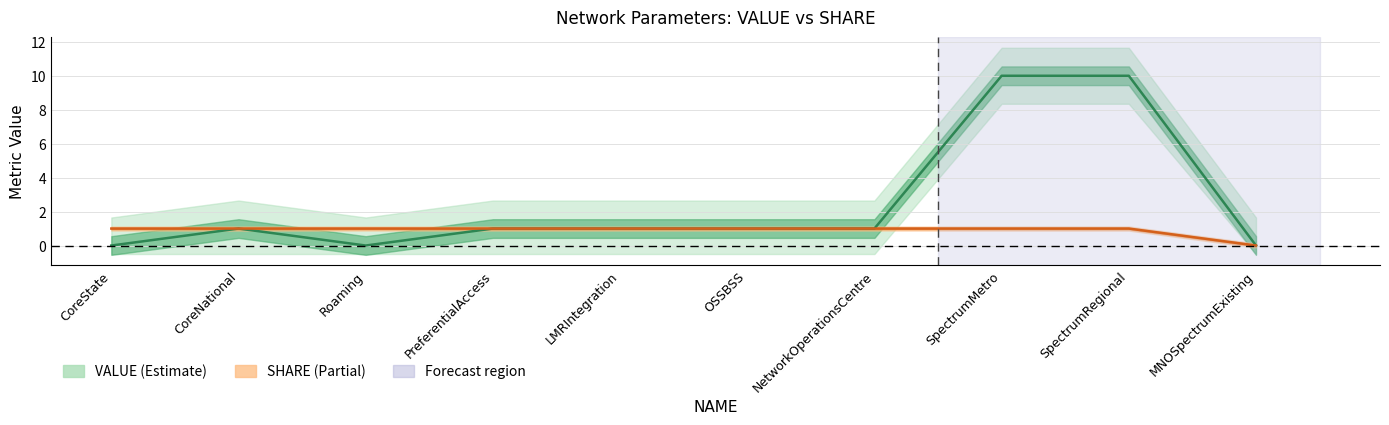

Rank the series at Roaming from highest to lowest value.

SHARE, VALUE